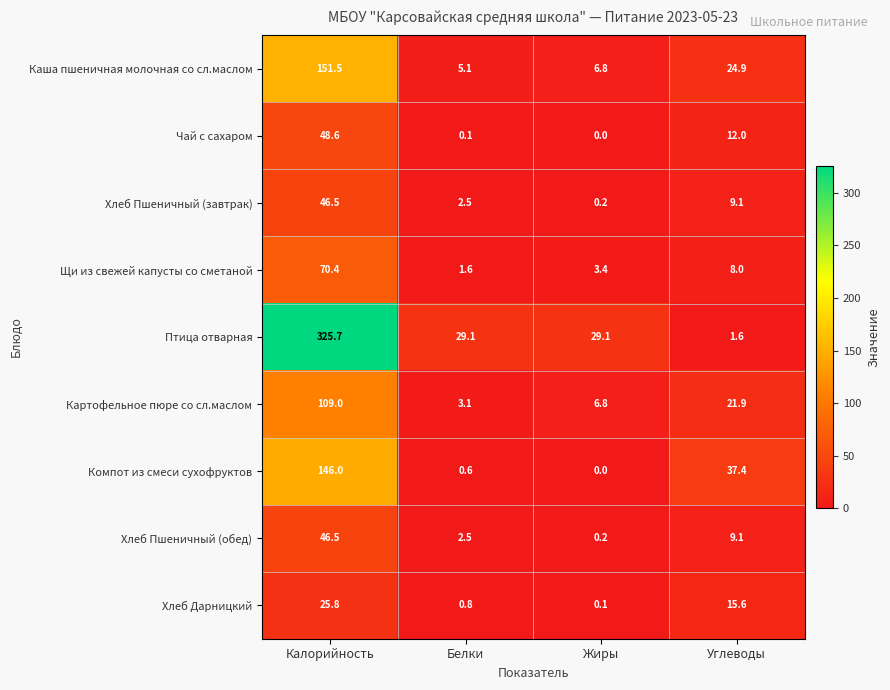

List the labels in order of Хлеб Пшеничный (обед) value, largest first.

Калорийность, Углеводы, Белки, Жиры